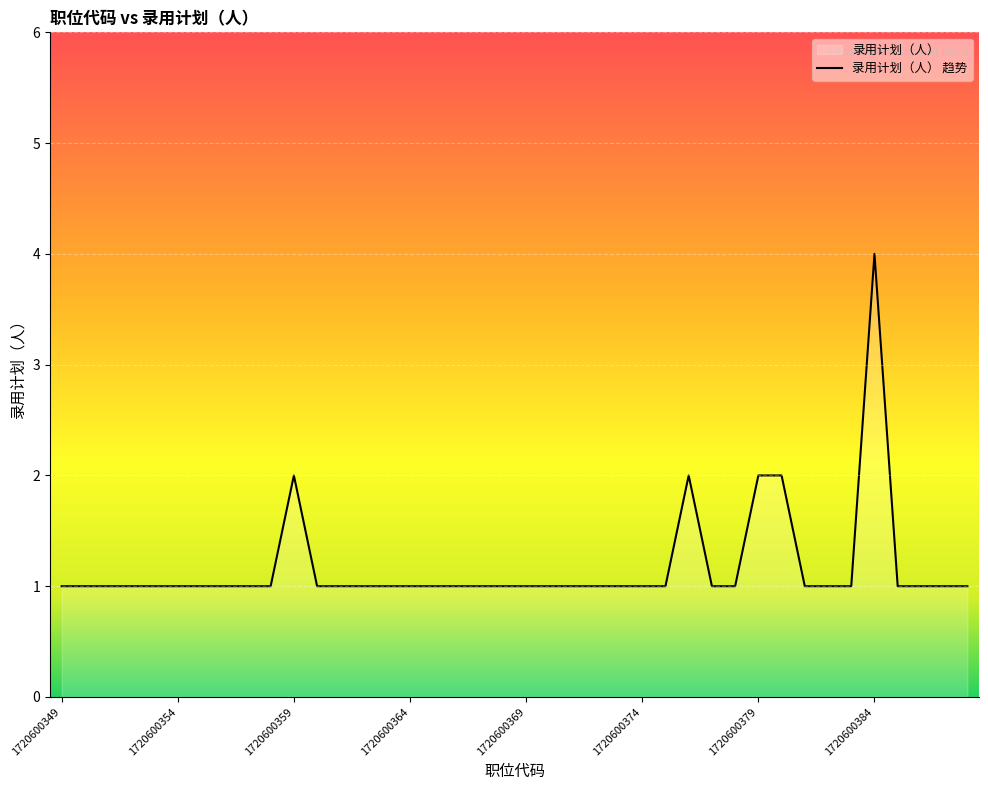

Reading right to left, extract all data points from this chart.

1	1	1	1	4	1	1	1	2	2	1	1	2	1	1	1	1	1	1	1	1	1	1	1	1	1	1	1	1	2	1	1	1	1	1	1	1	1	1	1